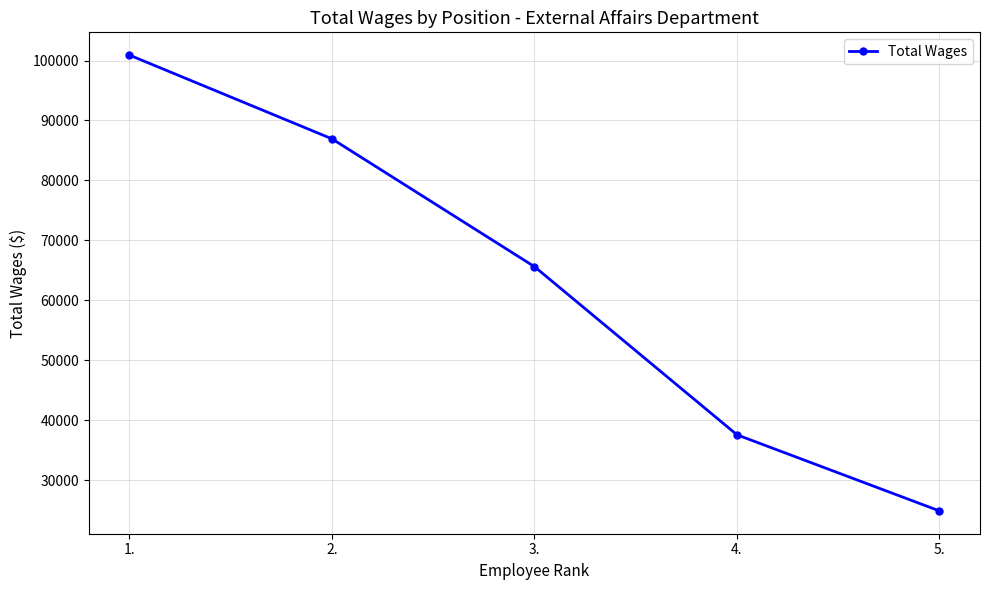

What is the sum of all values?

315830